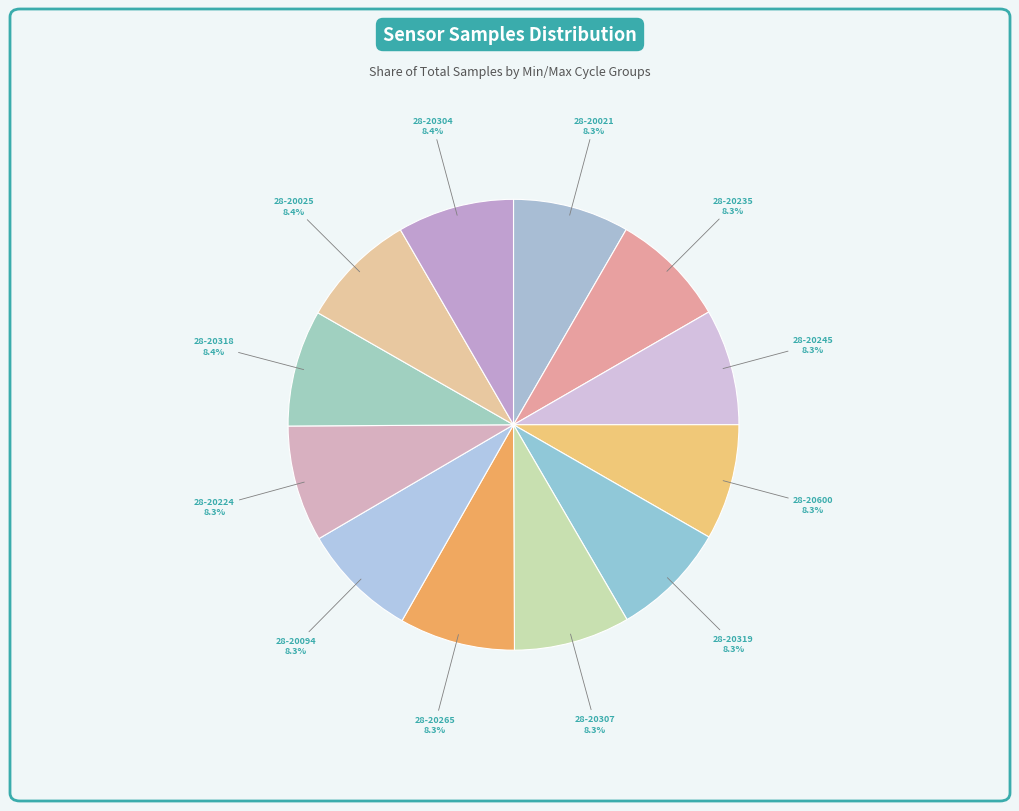

Does any single category account for the majority?

No